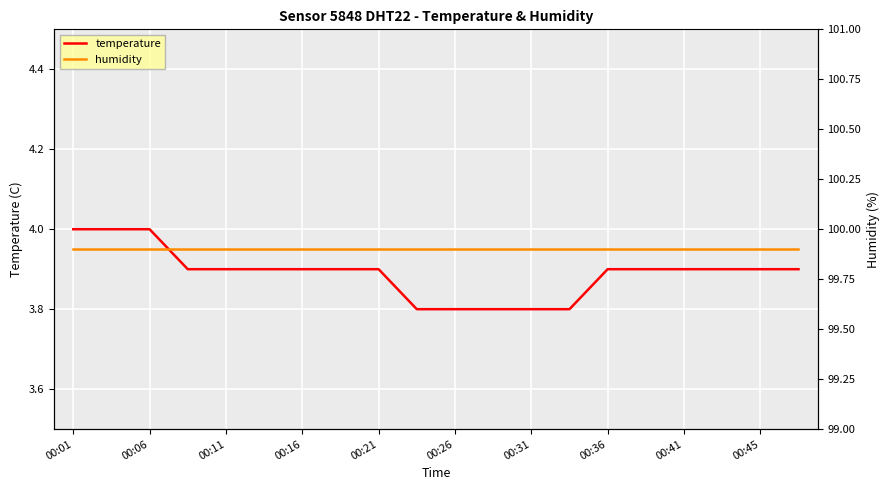

Rank the series by their maximum value, from highest to lowest.

humidity, temperature